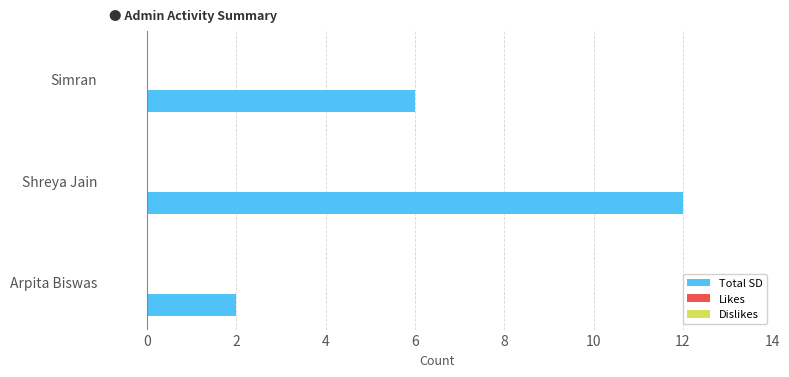

What is the sum of the values at Simran and Shreya Jain?

18